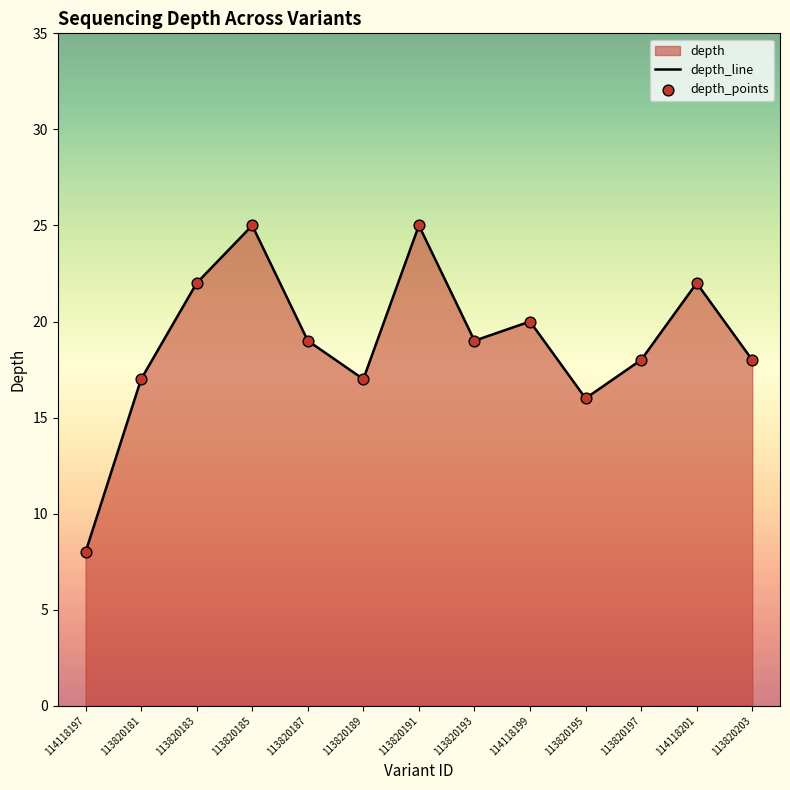

Which series has the largest total across all categories?

depth_line